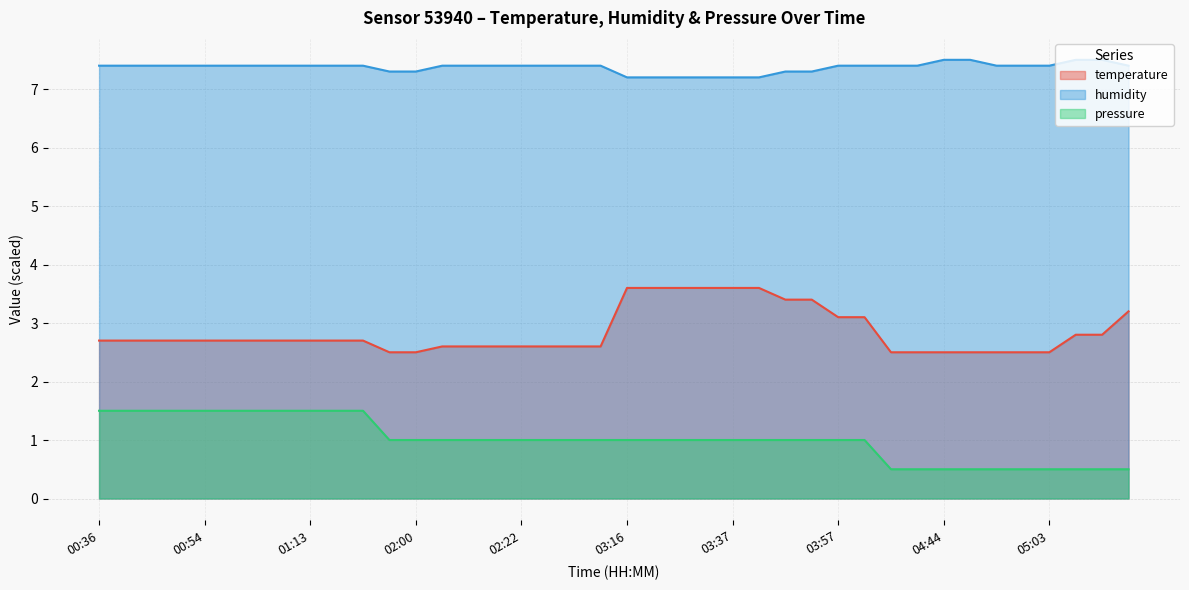

What is the label of the 35th point from the left?

04:54